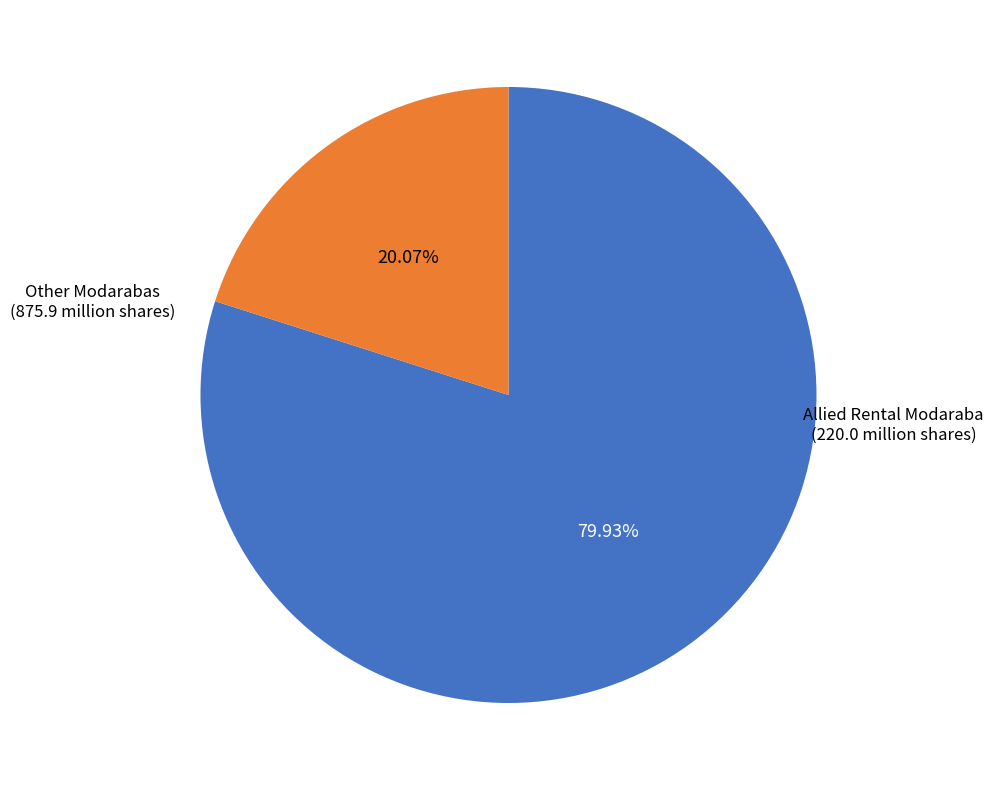

Rank the categories by value from lowest to highest.

Allied Rental Modaraba, Other Modarabas